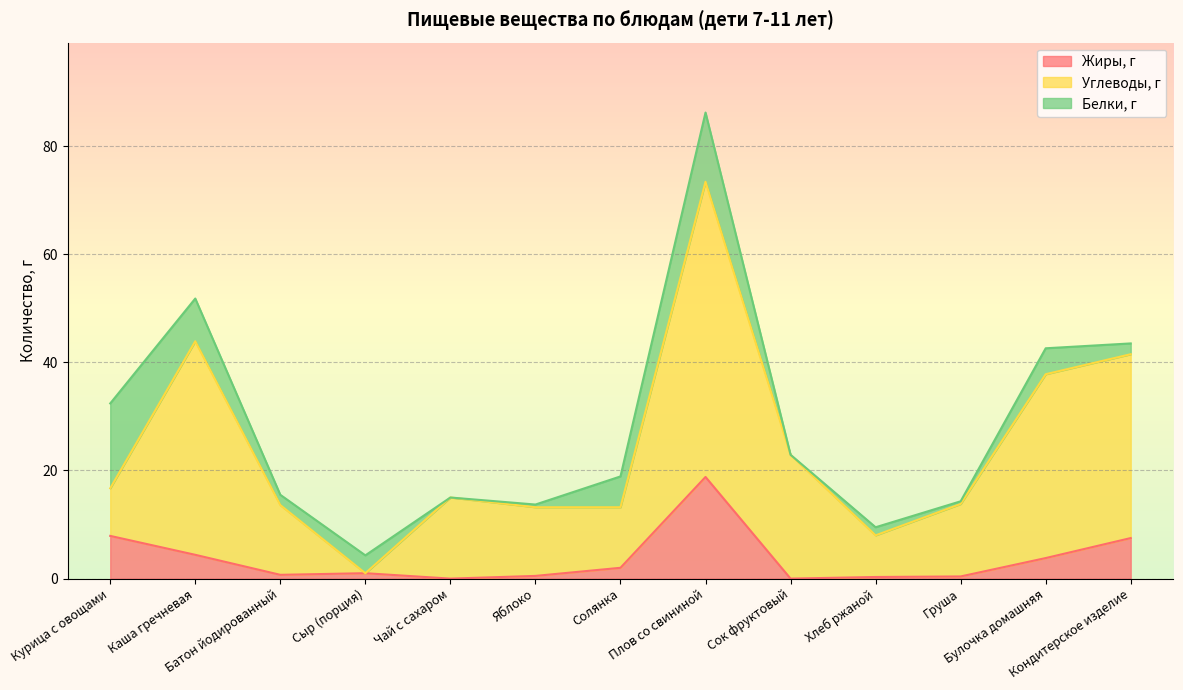

In Углеводы, г, how many points are higher than both neighbors (excluding endpoints)?

3